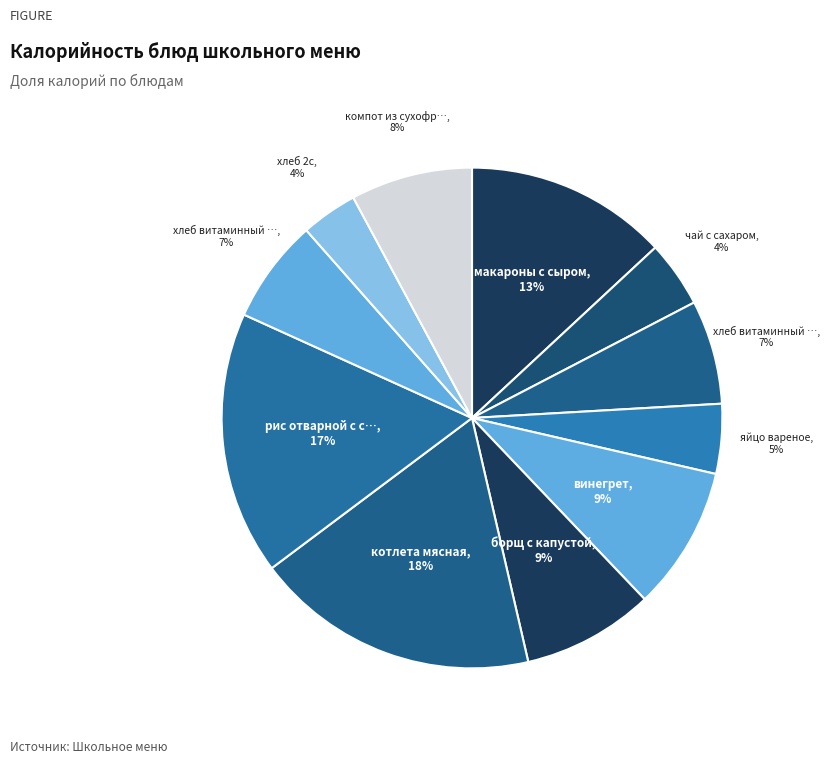

Which slice is the largest?

котлета мясная